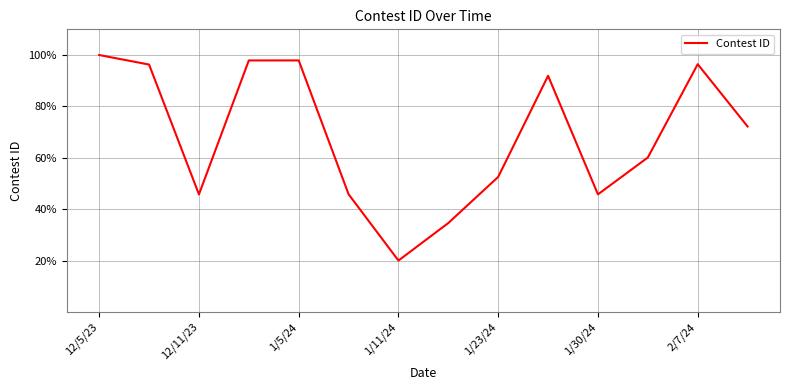

What is the difference between the maximum and minimum values?

80.0